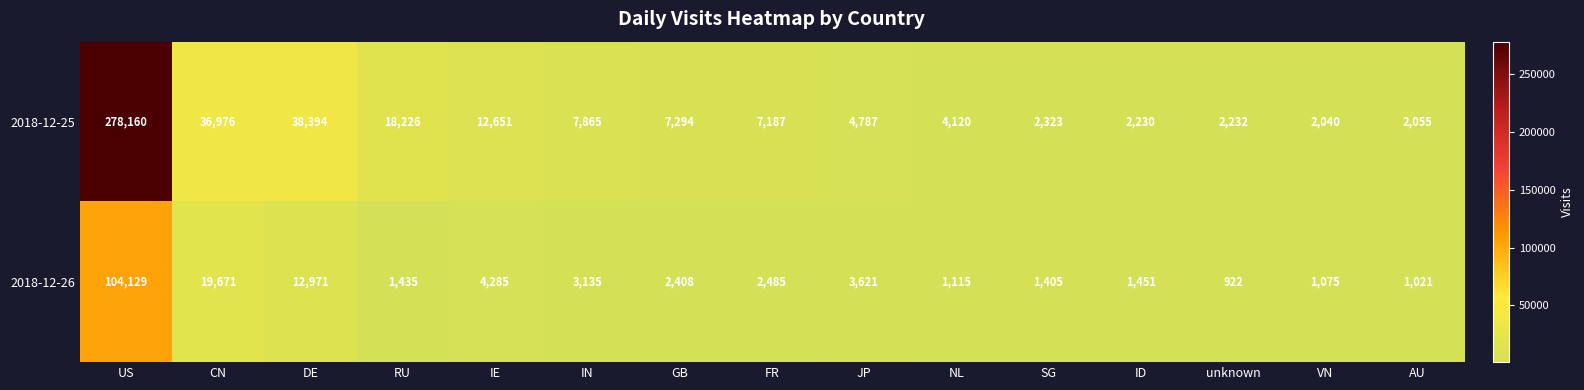

Rank the series by their average value, from highest to lowest.

2018-12-25, 2018-12-26